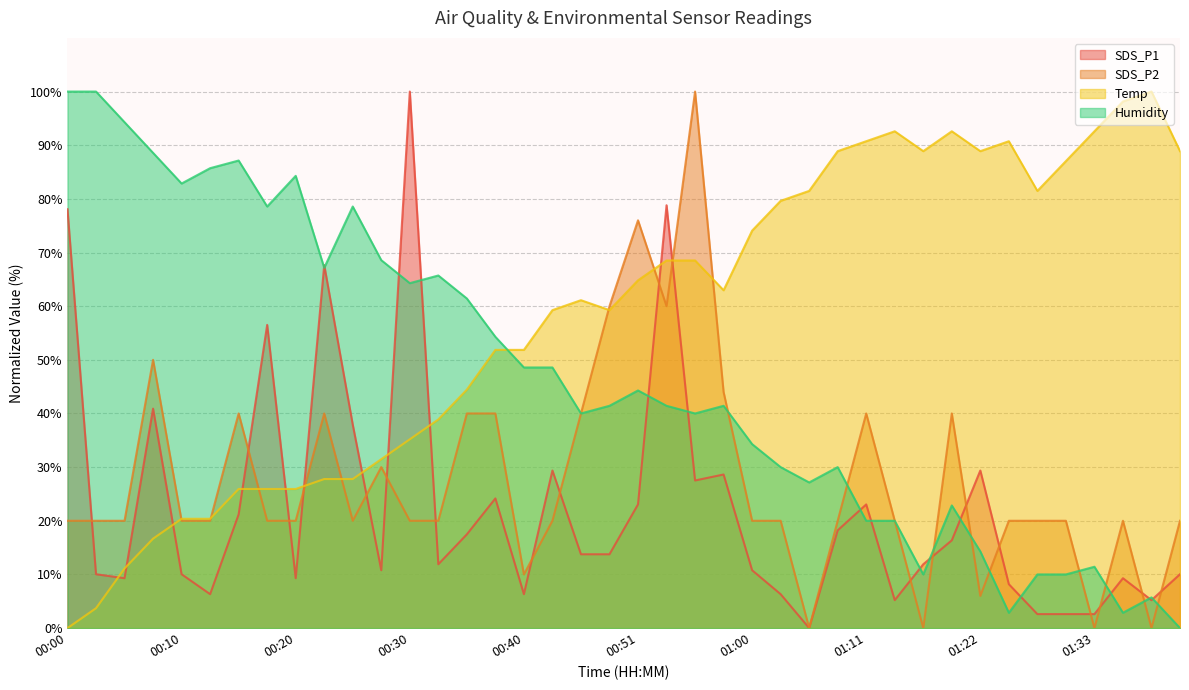

At which category is the sum across all series the highest?

00:53